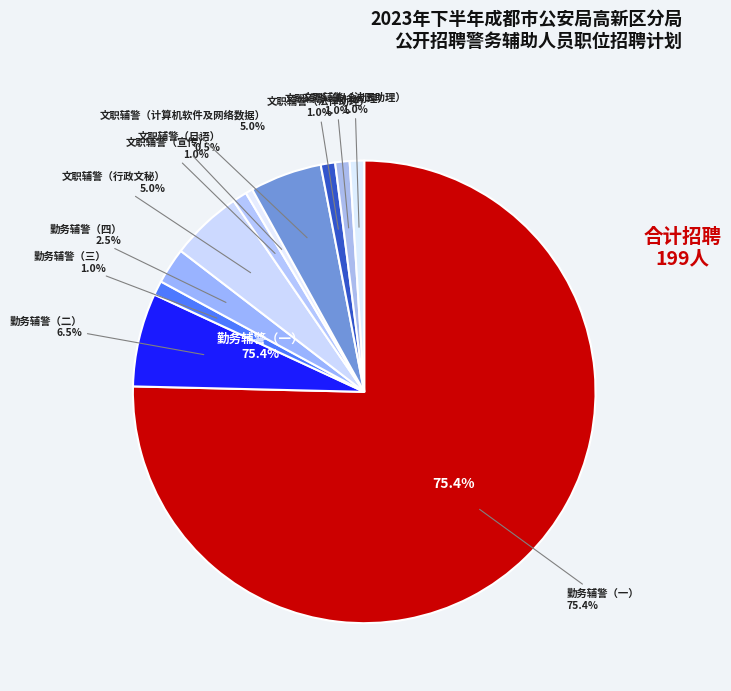

The 勤务辅警（三） slice represents 14% of the pie. True or false?

False